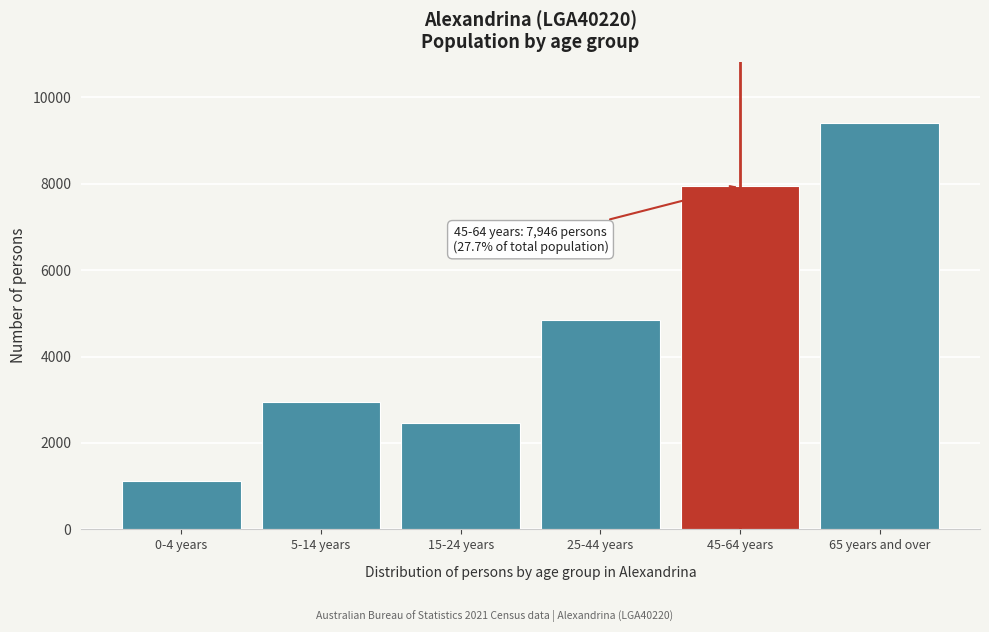

Reading right to left, transcribe all the data shown in this chart.

9411	7946	4846	2471	2939	1120